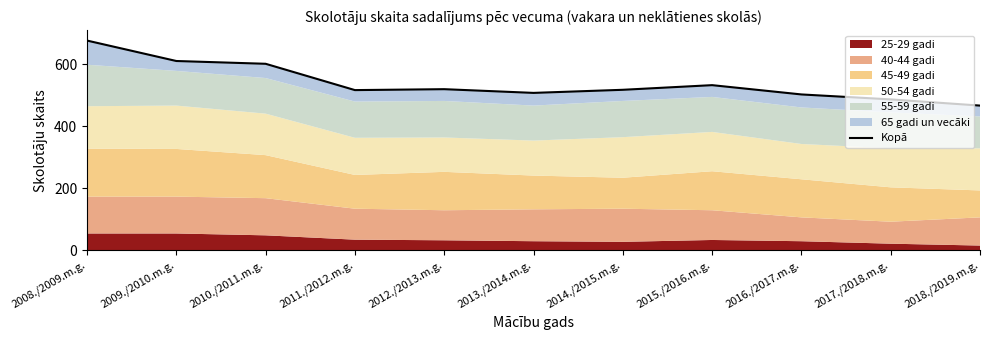

Reading right to left, list all the values displayed in this chart.

2018./2019.m.g.=467	2017./2018.m.g.=487	2016./2017.m.g.=503	2015./2016.m.g.=533	2014./2015.m.g.=518	2013./2014.m.g.=508	2012./2013.m.g.=520	2011./2012.m.g.=517	2010./2011.m.g.=602	2009./2010.m.g.=611	2008./2009.m.g.=677